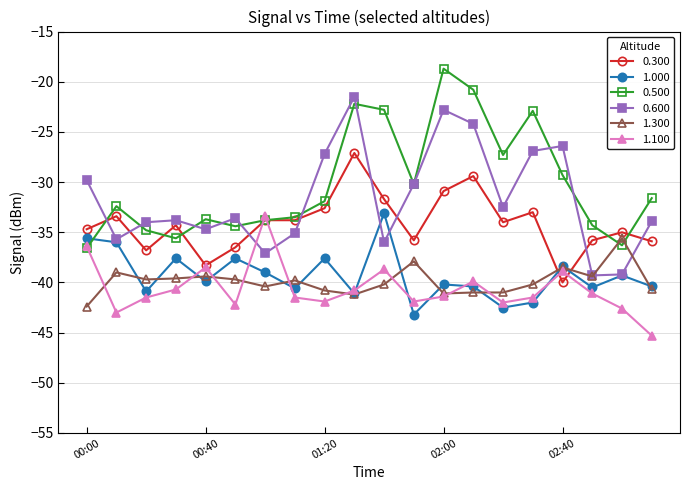

How many distinct data groups are displayed?

6